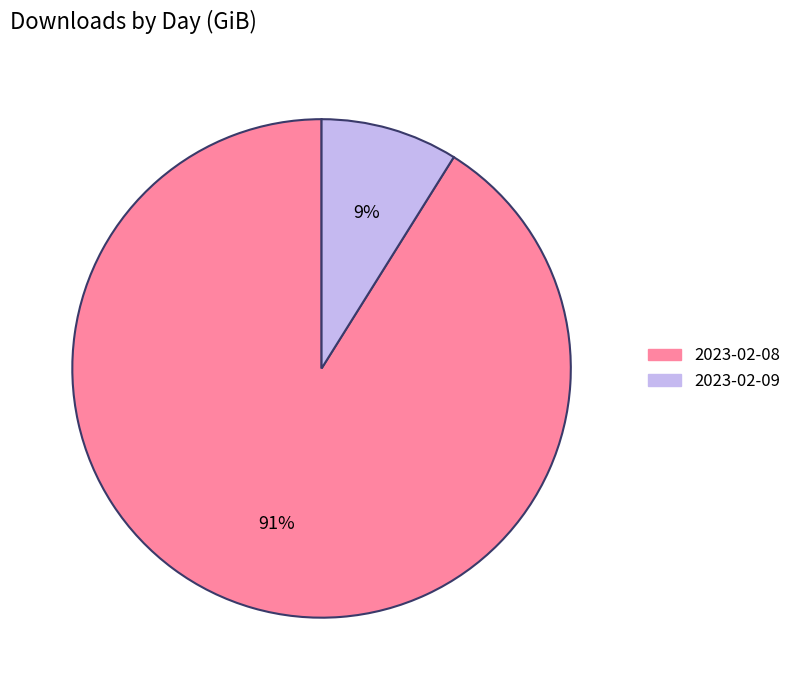

To the nearest percent, what is the combined percentage of 2023-02-08 and 2023-02-09?

100%